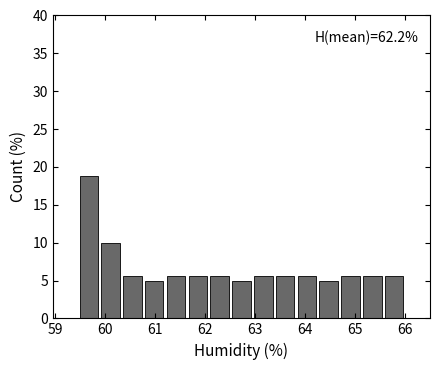

Which range on the x-axis has the tallest bar?

59.5 to 59.9